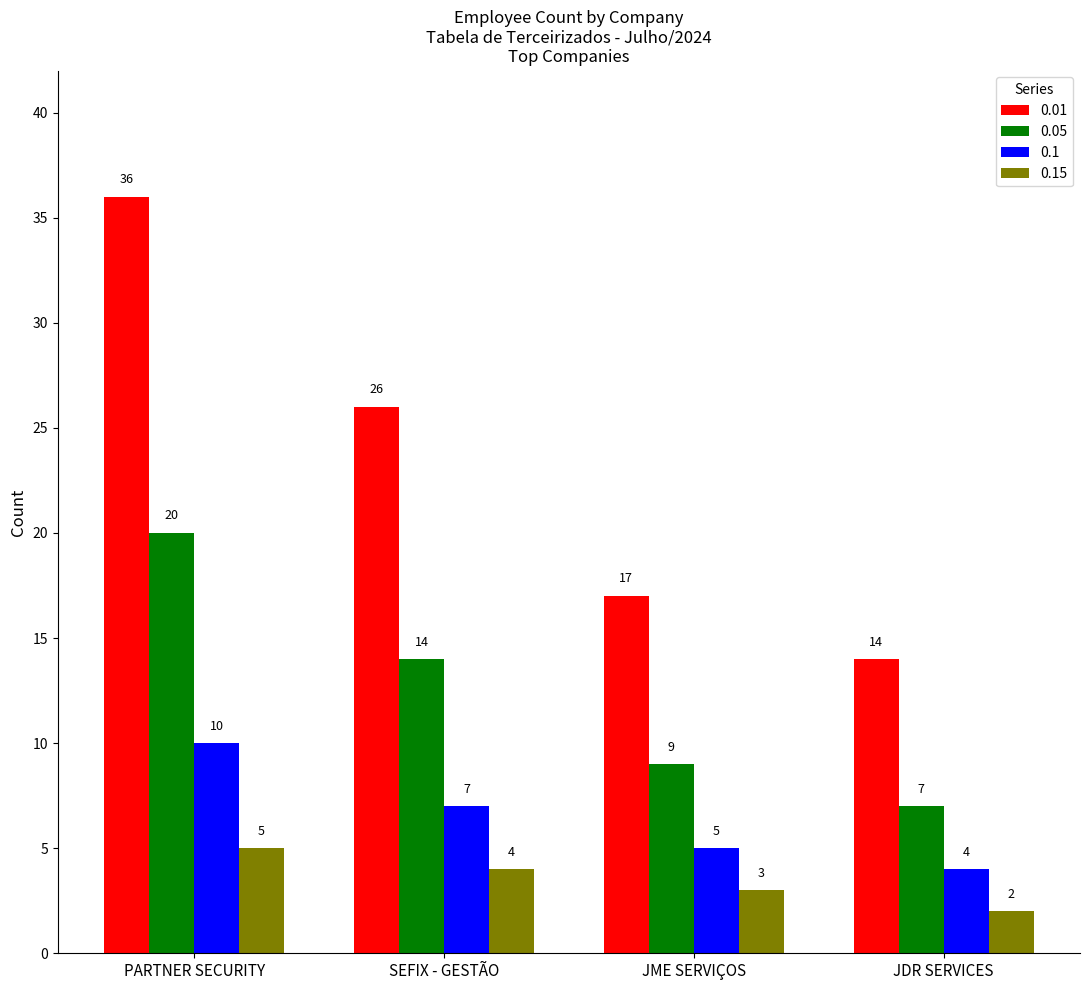

What position from the left is JME SERVIÇOS?

3